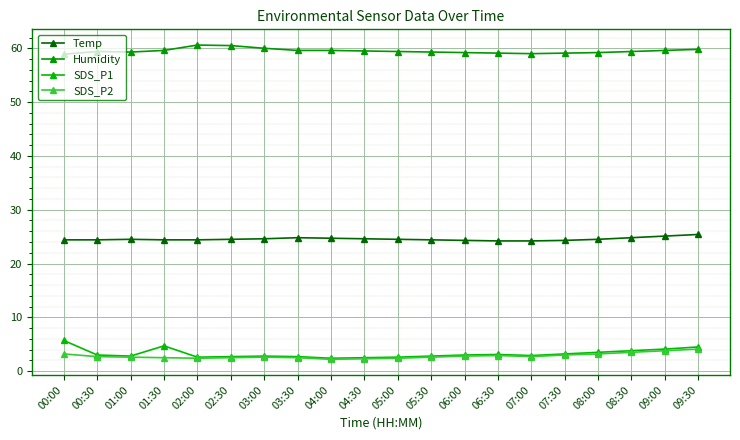

The Humidity series shows 59.4 at 08:30. True or false?

True